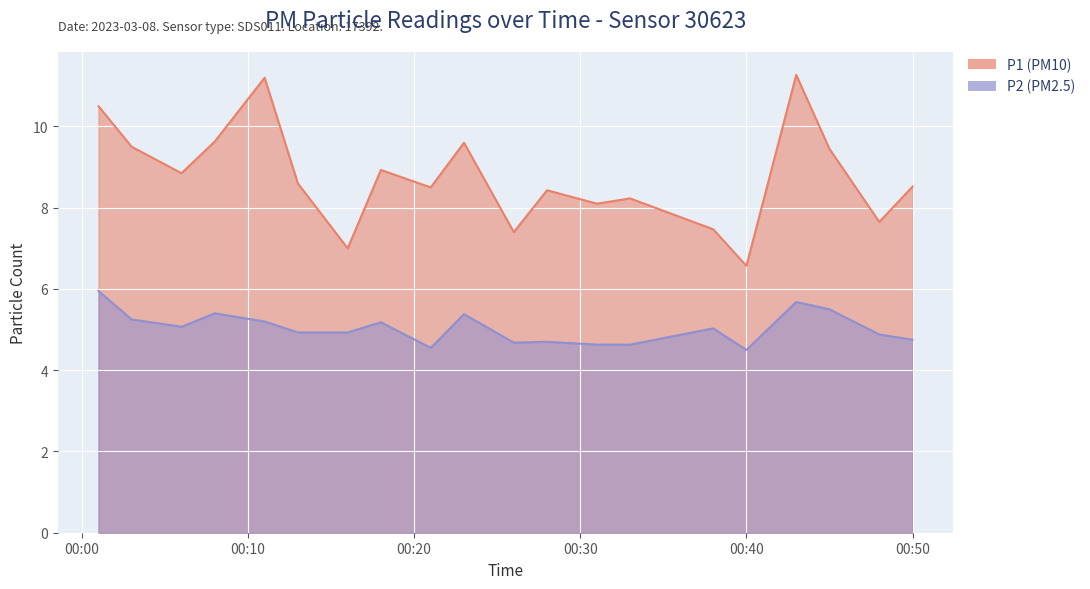

Reading left to right, what are all the values shown in this chart?

P1: 00:01=10.5	00:03=9.5	00:06=8.8	00:08=9.6	00:11=11.2	00:13=8.6	00:16=7.0	00:18=8.9	00:21=8.5	00:23=9.6	00:26=7.4	00:28=8.4	00:31=8.1	00:33=8.2	00:38=7.5	00:40=6.6	00:43=11.3	00:45=9.4	00:48=7.7	00:50=8.5
P2: 00:01=6.0	00:03=5.2	00:06=5.1	00:08=5.4	00:11=5.2	00:13=4.9	00:16=4.9	00:18=5.2	00:21=4.5	00:23=5.4	00:26=4.7	00:28=4.7	00:31=4.6	00:33=4.6	00:38=5.0	00:40=4.5	00:43=5.7	00:45=5.5	00:48=4.9	00:50=4.8